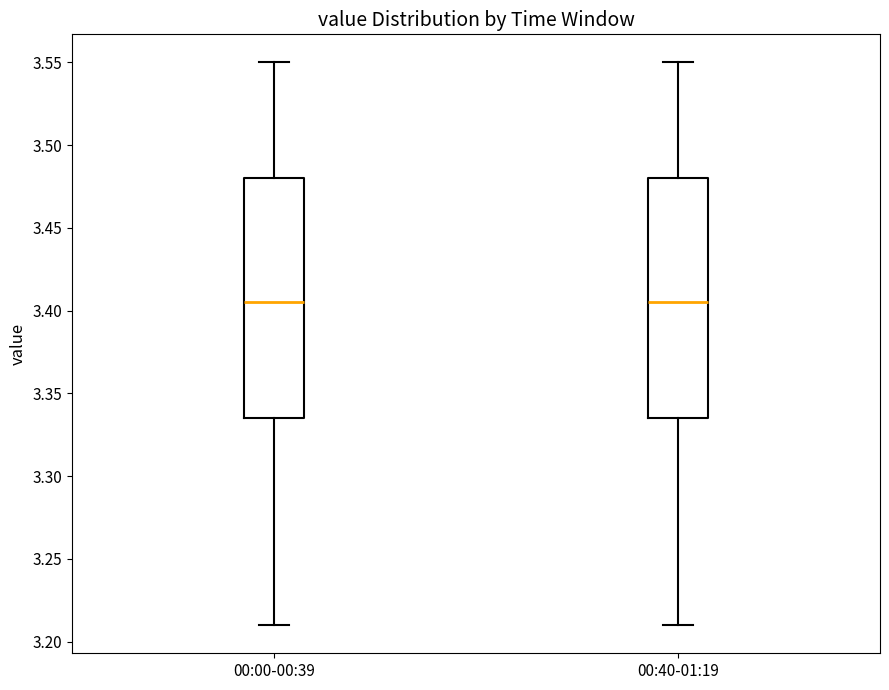

Reading left to right, transcribe this box plot: for each box, give where its median line is, the range the box spans, and where its two whiskers end, as read against the y-axis. The values are not printed on the chart, so give them approximately, as read against the axis.

00:00-00:39: median 3.405, box 3.335 to 3.480, whiskers 3.210 to 3.550
00:40-01:19: median 3.405, box 3.335 to 3.480, whiskers 3.210 to 3.550